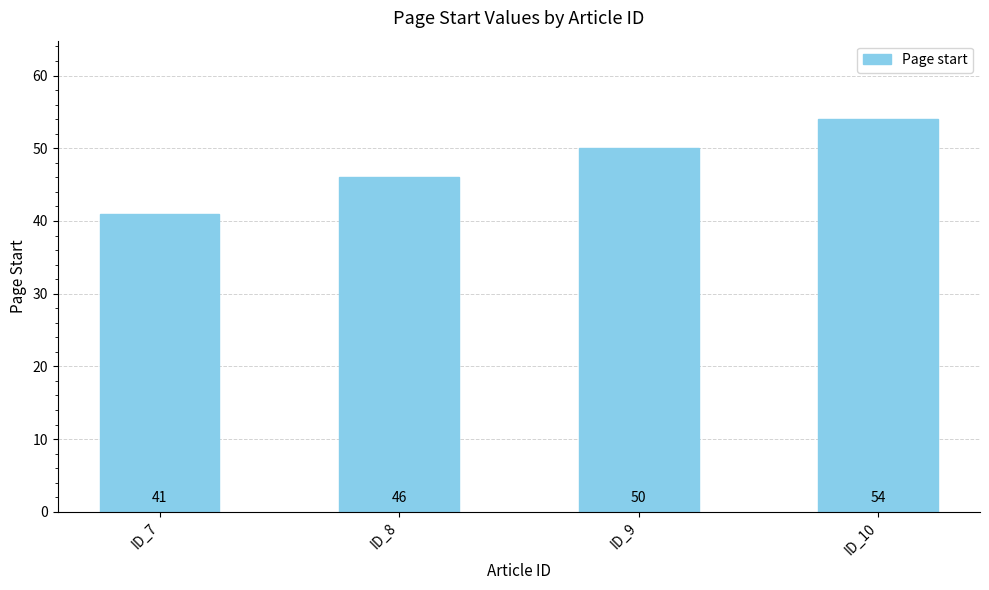

Reading right to left, transcribe all the data shown in this chart.

ID_10=54	ID_9=50	ID_8=46	ID_7=41